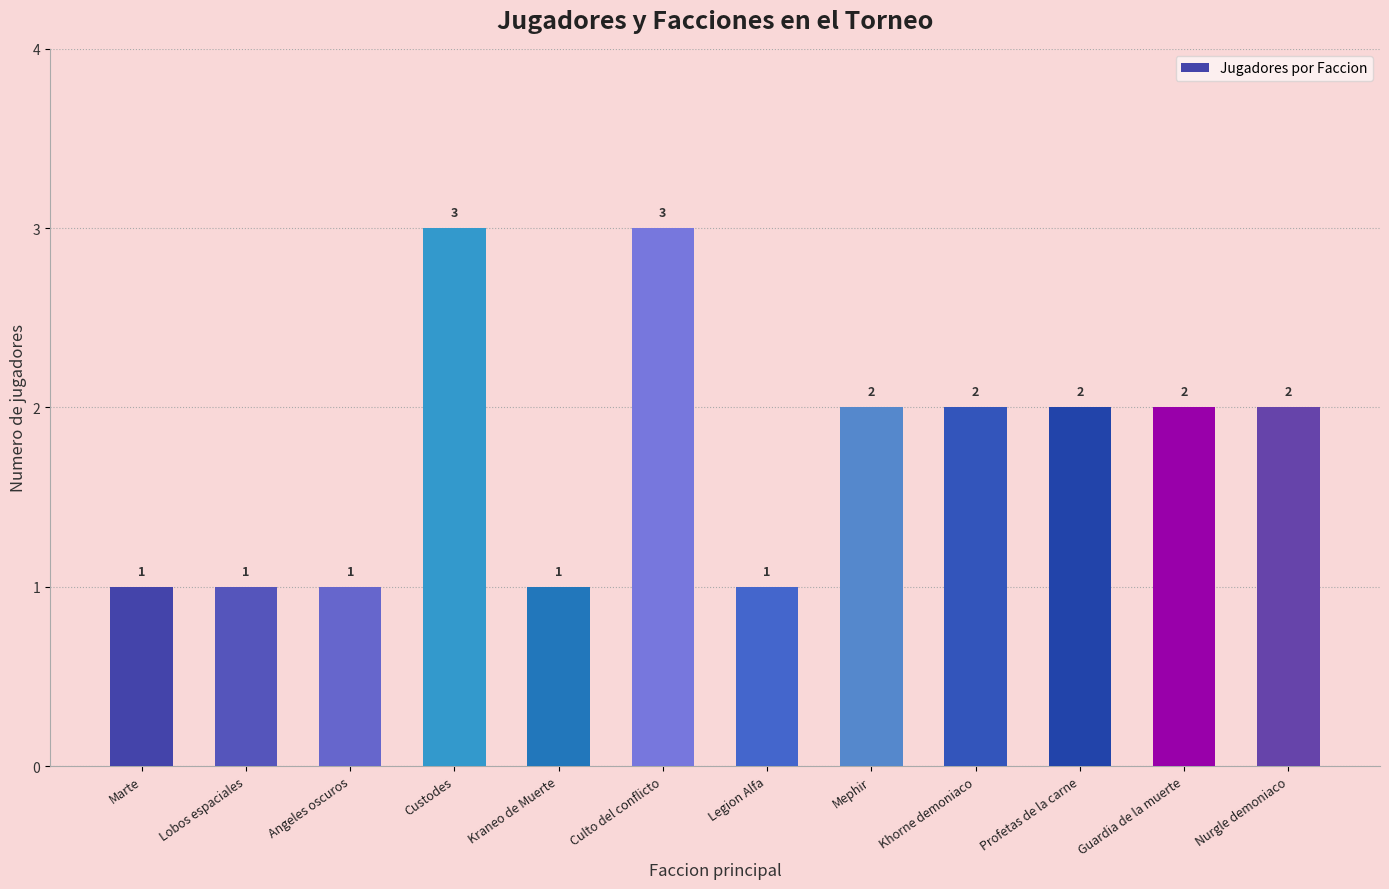

Approximately how many times larger is the value at Khorne demoniaco compared to Culto del conflicto?

0.7